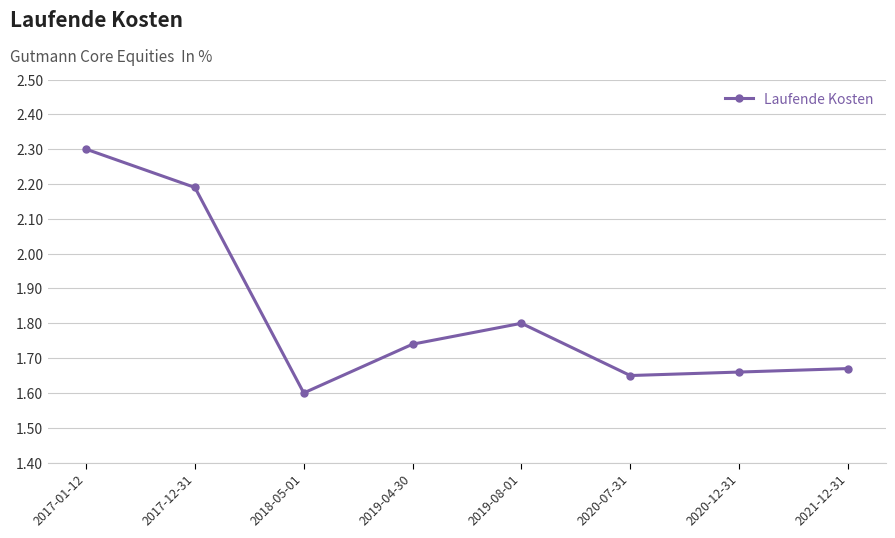

Which category has the lowest value across all series?

2018-05-01